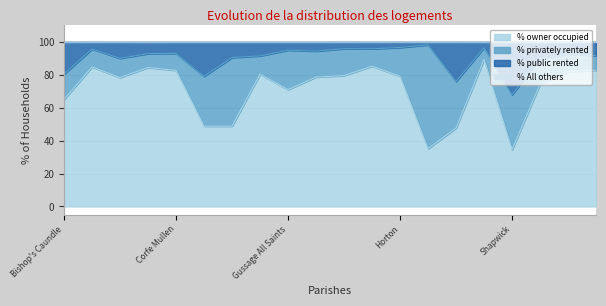

In % public rented, how many points are higher than both neighbors (excluding endpoints)?

7